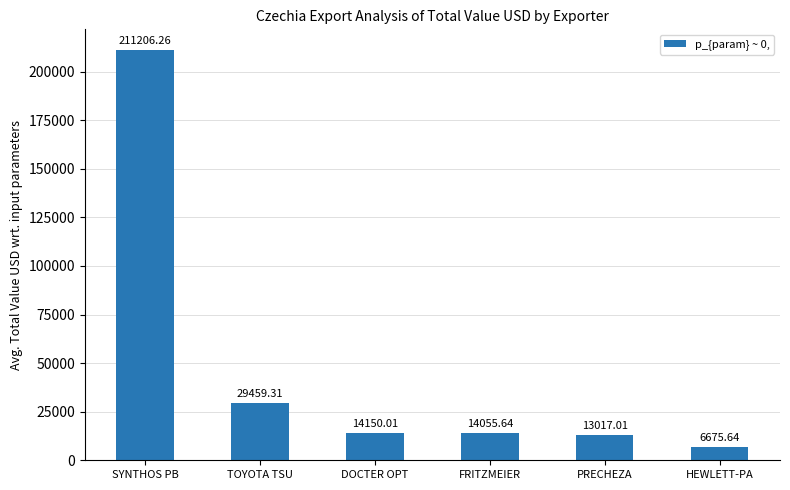

Does the chart contain any negative values?

No